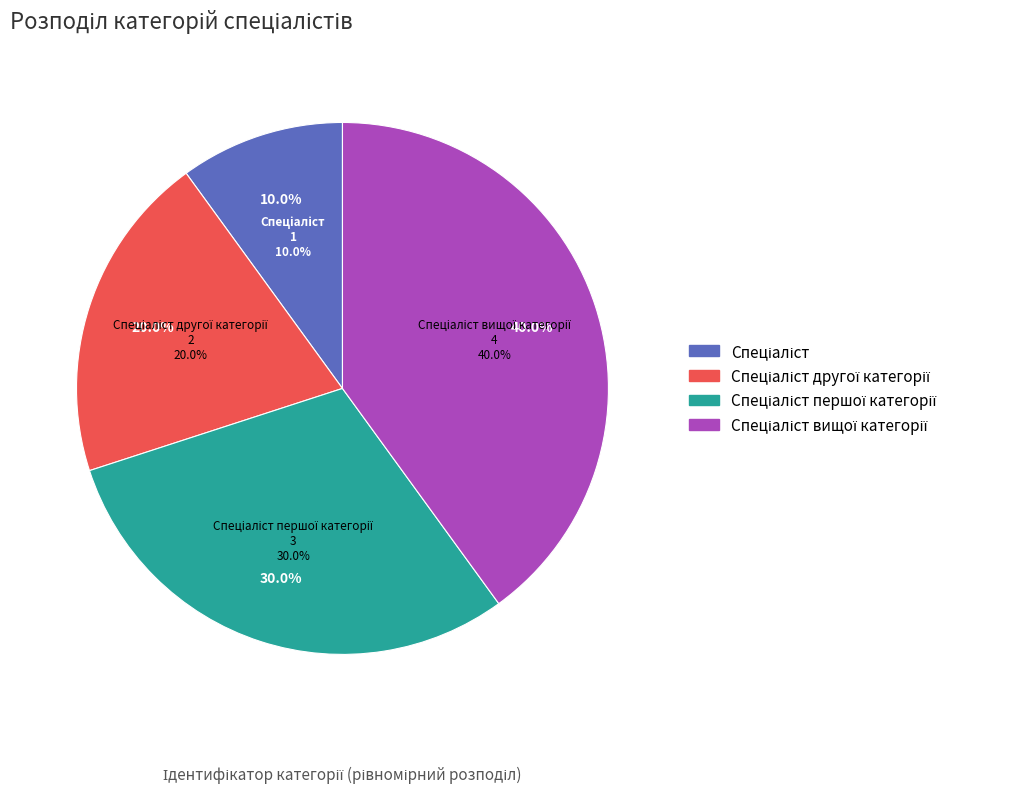

What percentage do Спеціаліст and Спеціаліст вищої категорії together represent?

50.0%